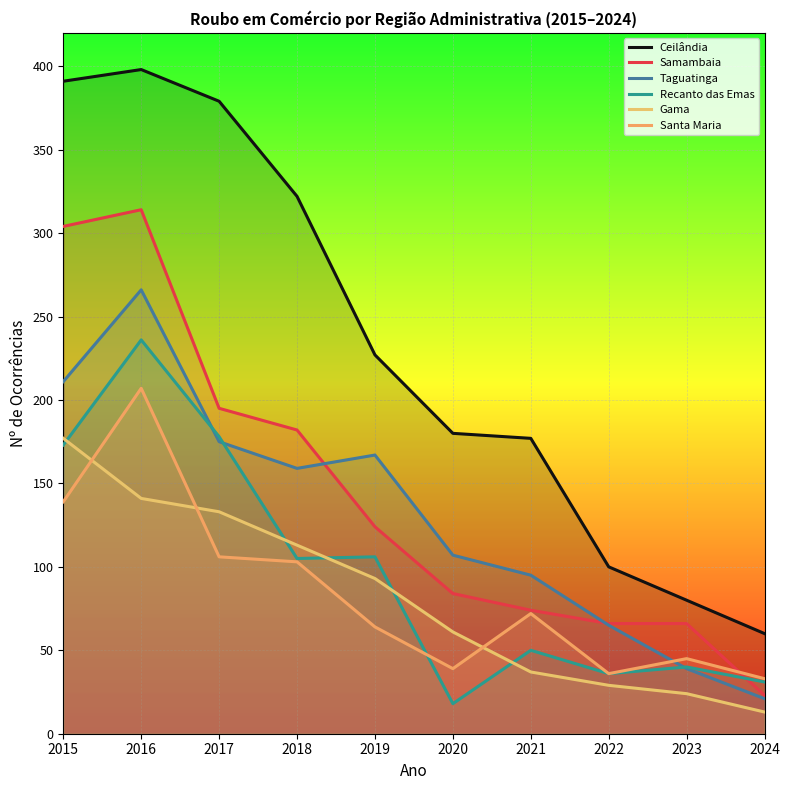

At how many categories does at least one series exceed 339?

3